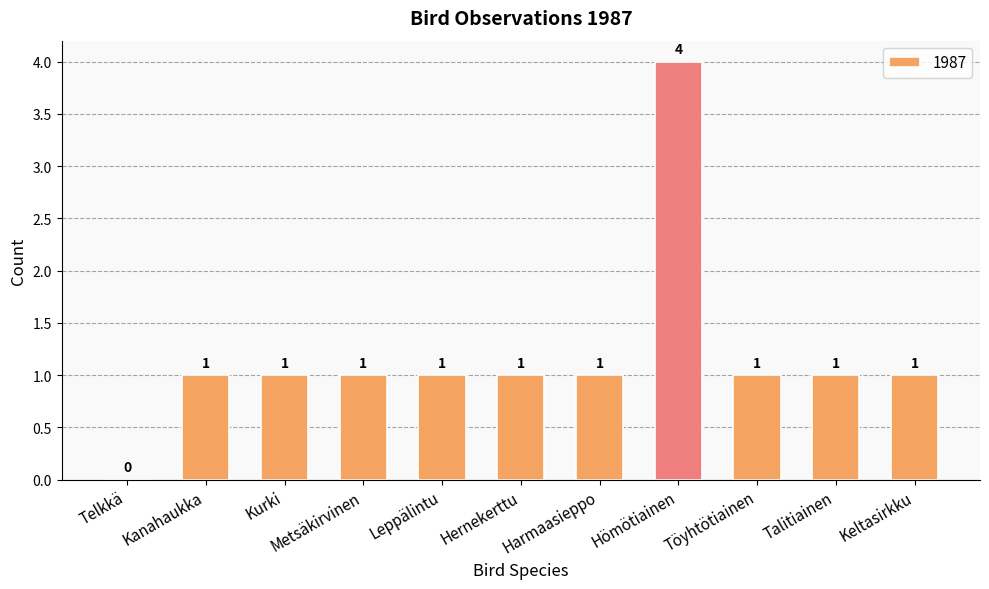

Reading right to left, what are all the values shown in this chart?

Keltasirkku=1	Talitiainen=1	Töyhtötiainen=1	Hömötiainen=4	Harmaasieppo=1	Hernekerttu=1	Leppälintu=1	Metsäkirvinen=1	Kurki=1	Kanahaukka=1	Telkkä=0